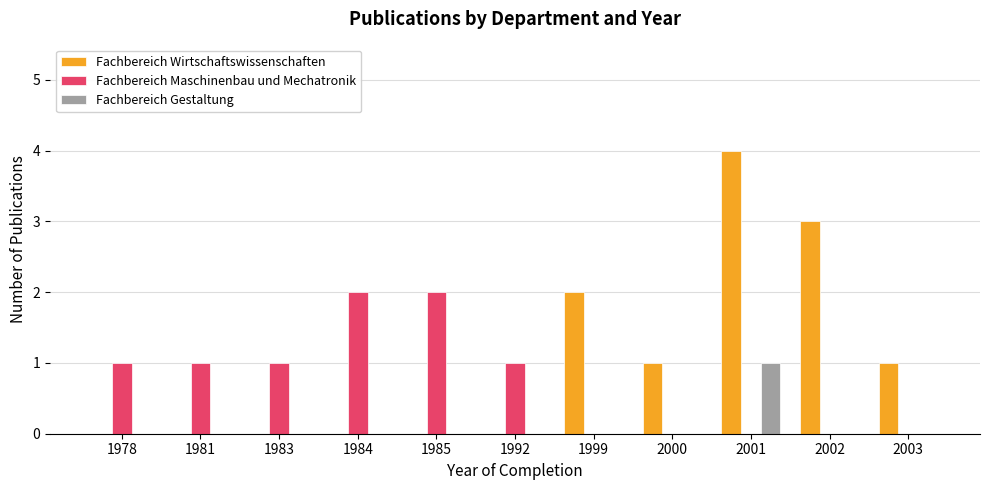

Reading left to right, list all the values displayed in this chart.

Fachbereich Wirtschaftswissenschaften: 0	0	0	0	0	0	2	1	4	3	1
Fachbereich Maschinenbau und Mechatronik: 1	1	1	2	2	1	0	0	0	0	0
Fachbereich Gestaltung: 0	0	0	0	0	0	0	0	1	0	0